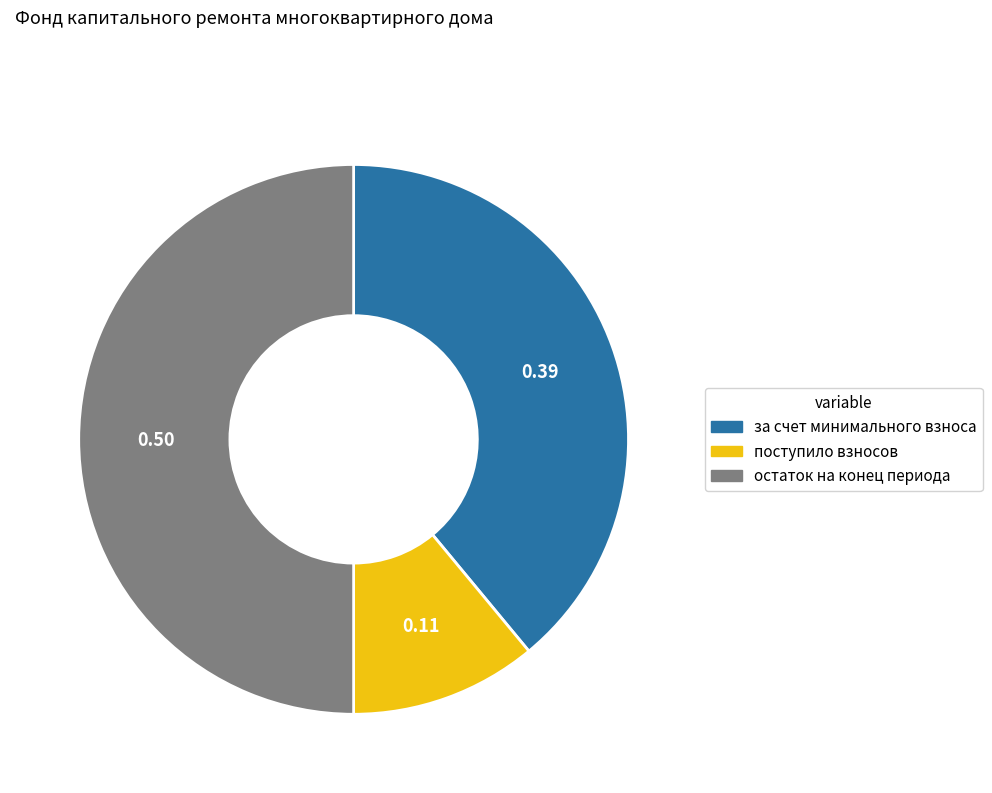

Which category has the smallest portion of the pie?

поступило взносов